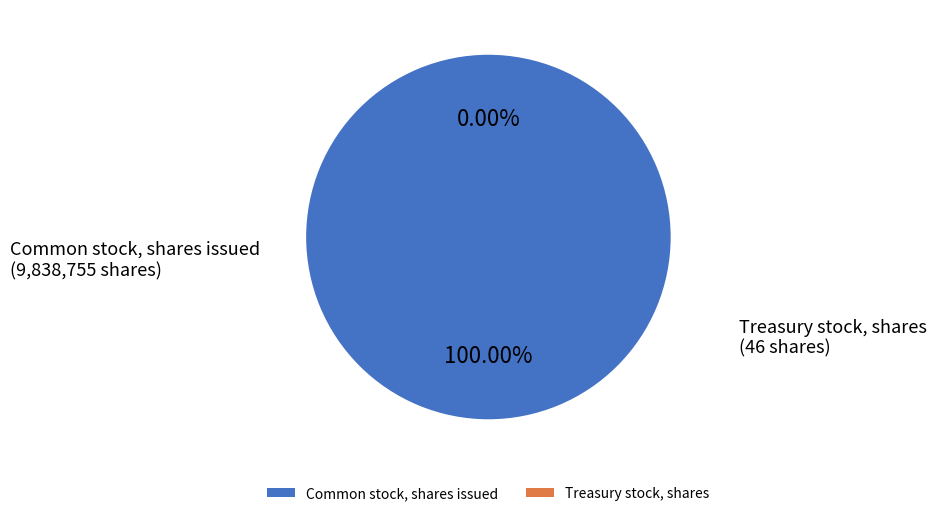

How many segments does this pie chart have?

2